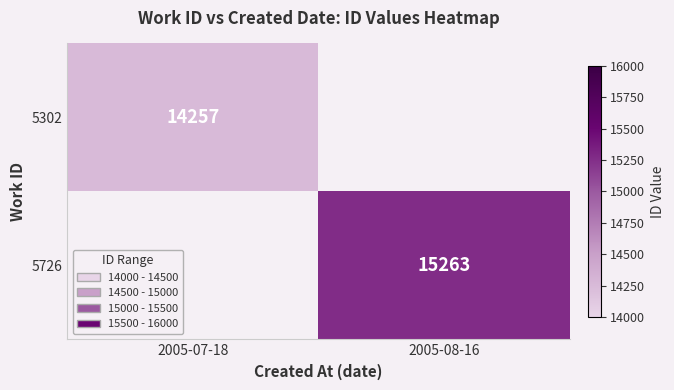

Is the value of 5302 at 2005-07-18 greater than the value of 5726 at 2005-08-16?

No